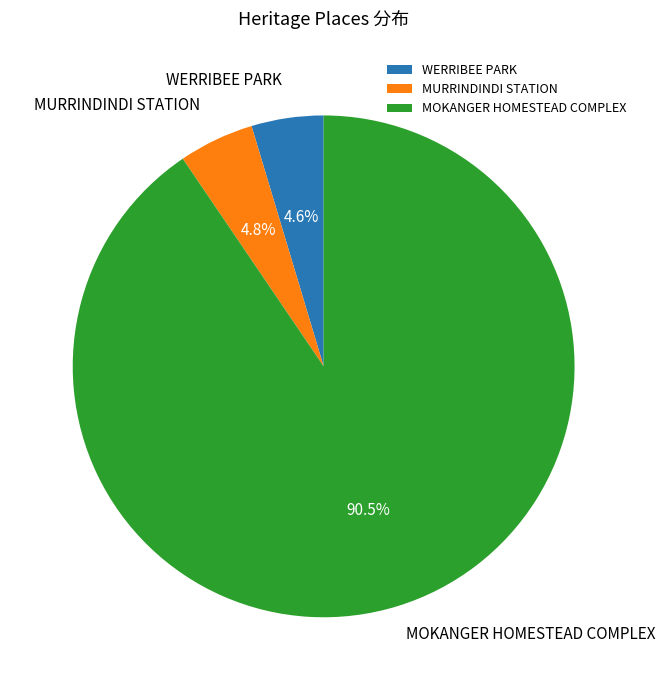

To the nearest percent, what percentage of the pie is WERRIBEE PARK?

5%